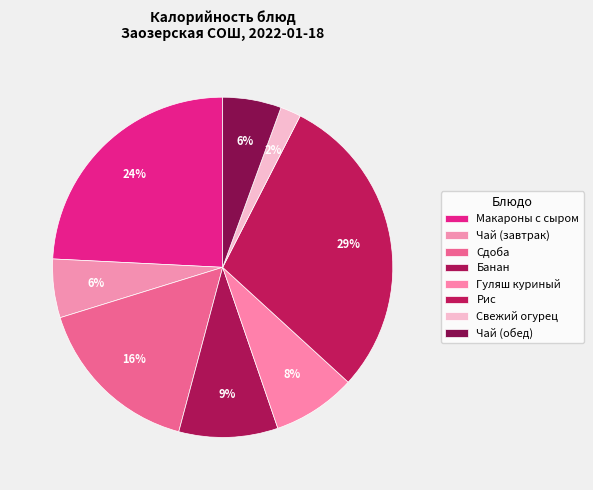

How many slices are in this pie chart?

8